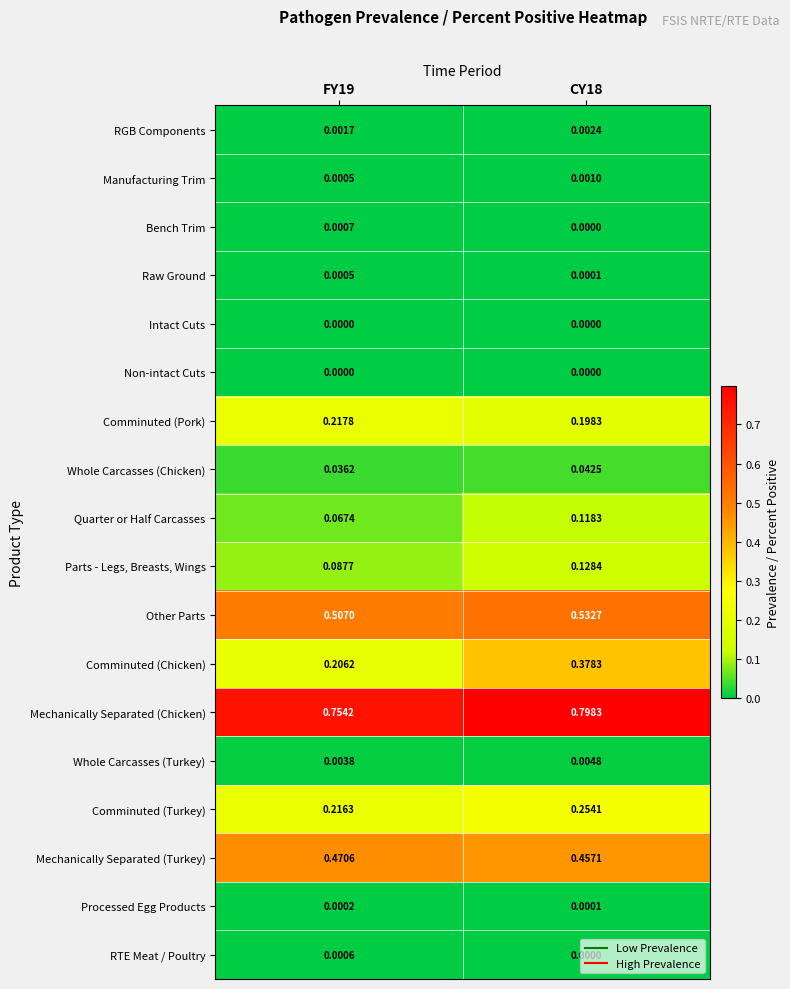

Which series has the largest total across all categories?

Mechanically Separated (Chicken)